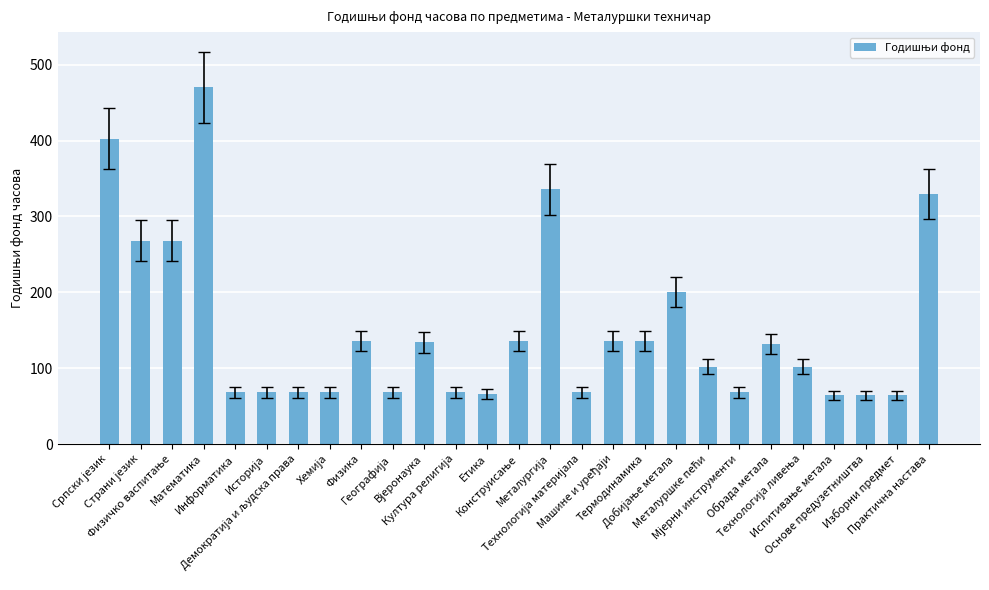

What is the value of the 13th bar from the left?

66